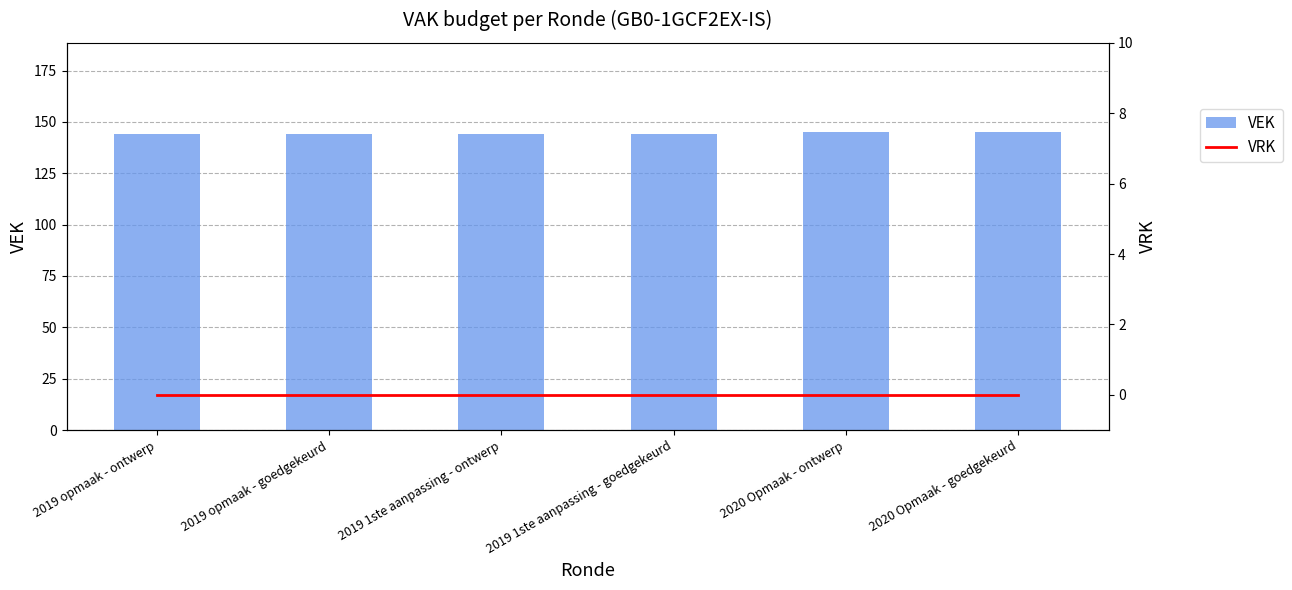

At which label is VEK closest to 144?

2019 opmaak - ontwerp